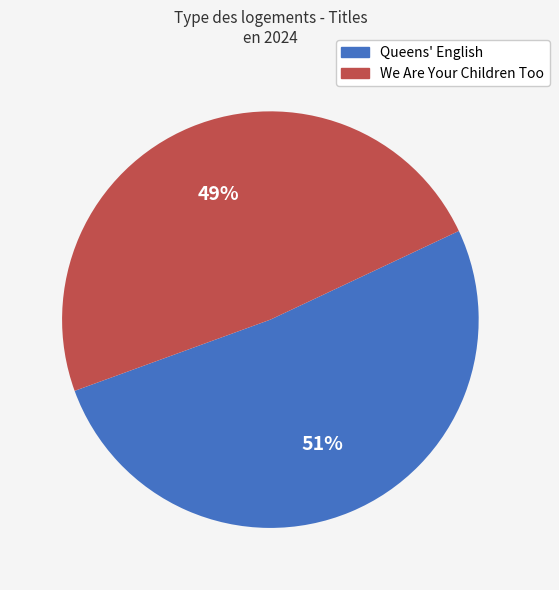

Is it true that Queens' English is 63% of the pie?

False